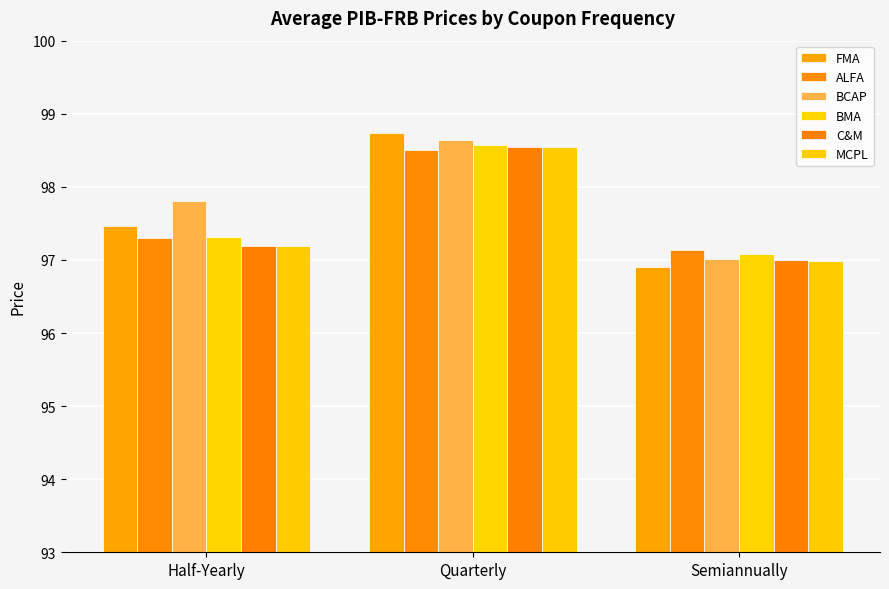

Rank the categories by ALFA value from highest to lowest.

Quarterly, Half-Yearly, Semiannually